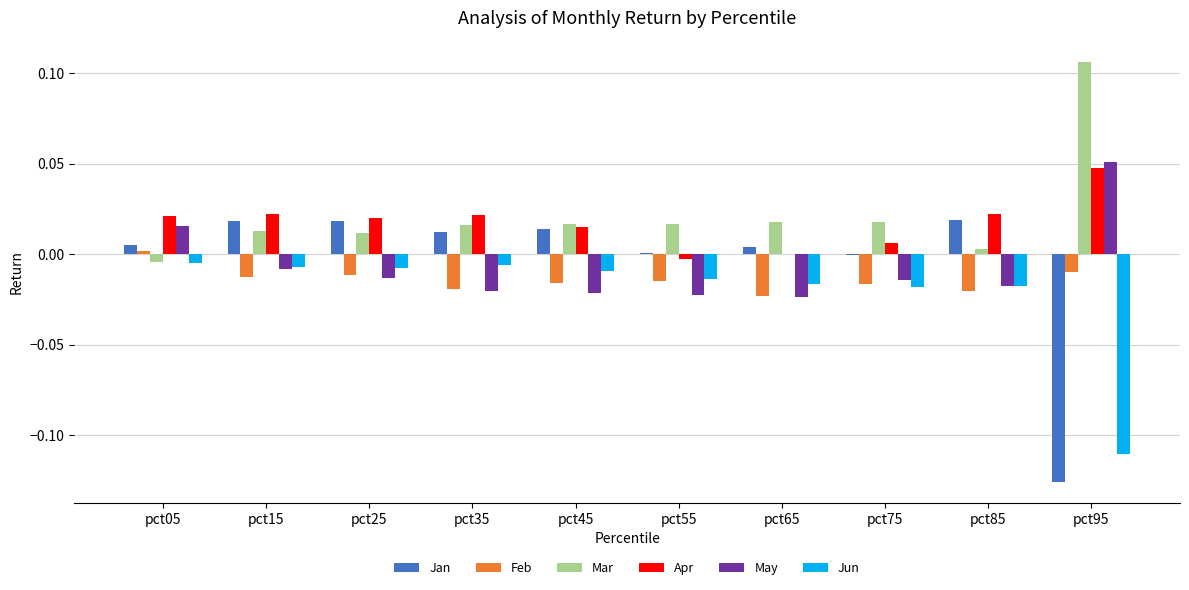

At which category does the chart reach its peak across all series?

pct95